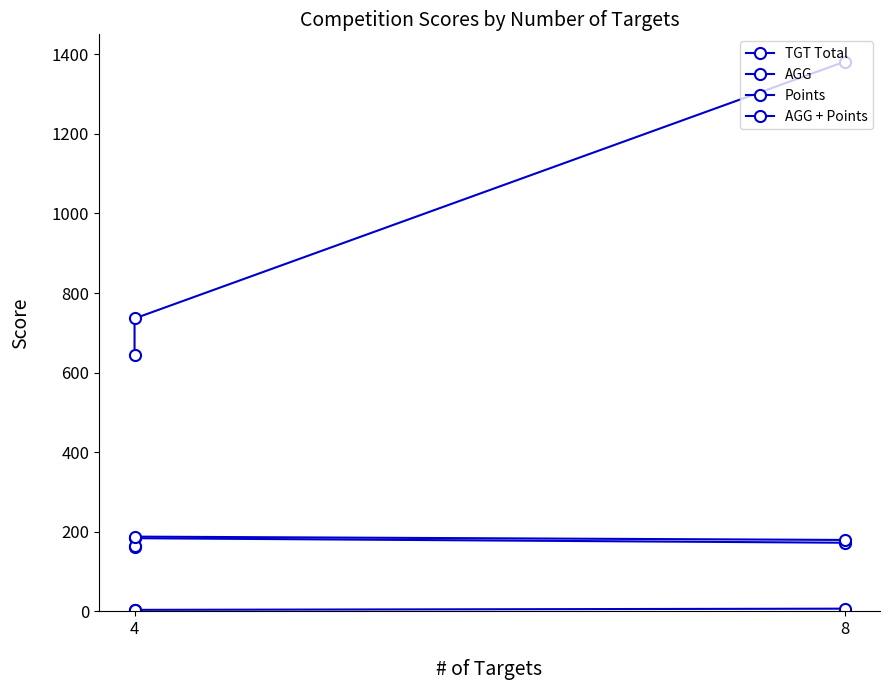

Rank the series by their maximum value, from highest to lowest.

TGT Total, AGG + Points, AGG, Points